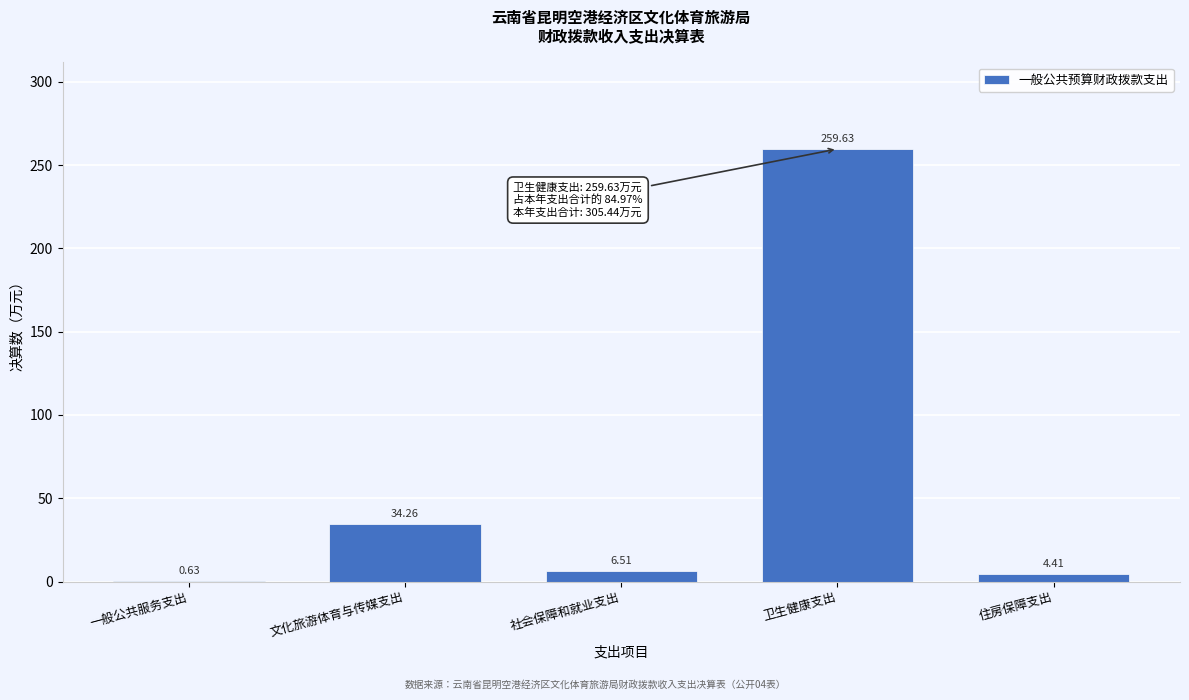

At which category does the chart reach its peak across all series?

卫生健康支出